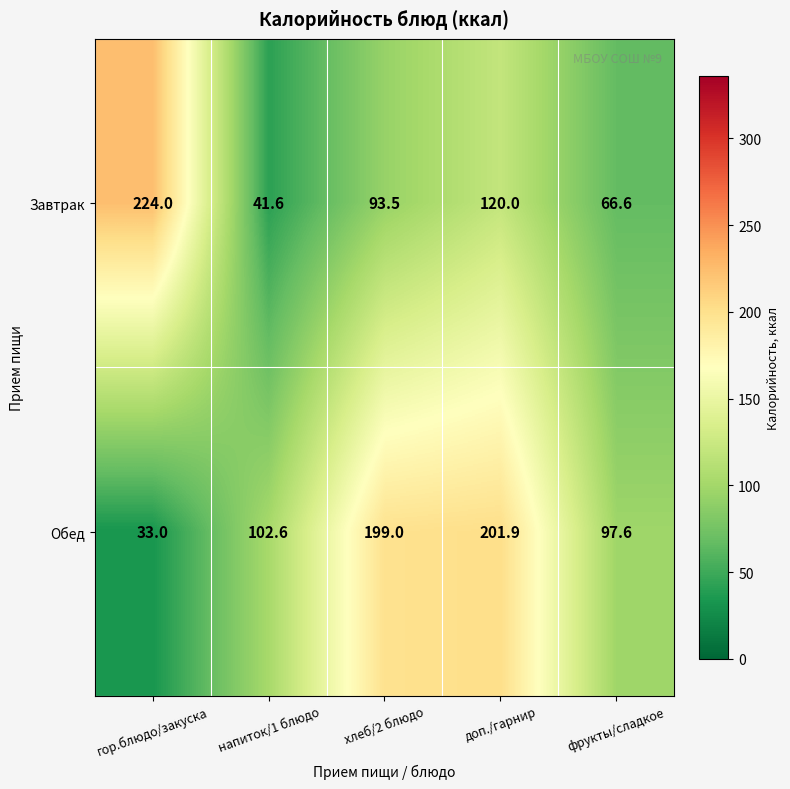

At how many categories does at least one series exceed 154?

3